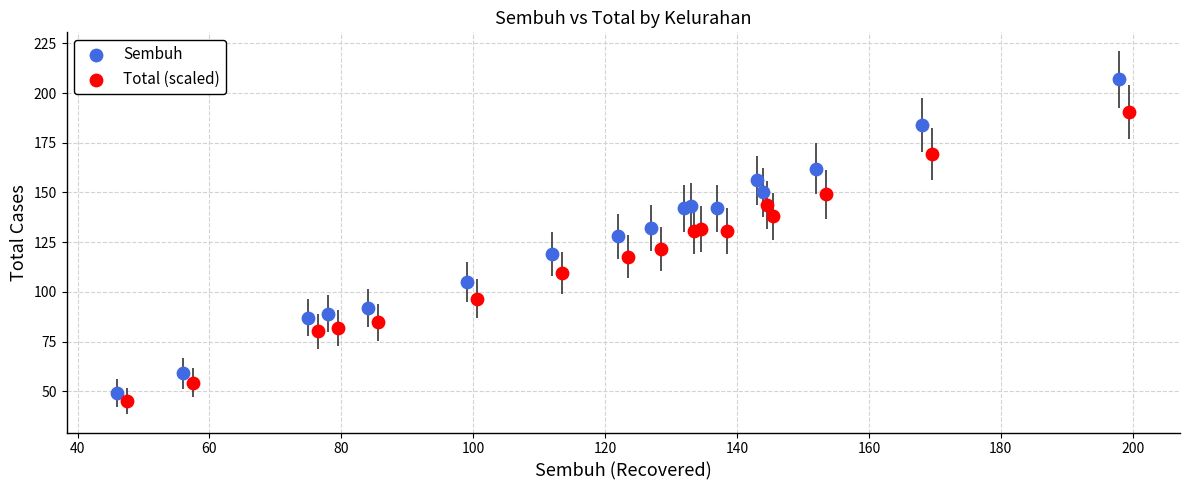

Which series has the largest Y range (max minus min)?

Sembuh